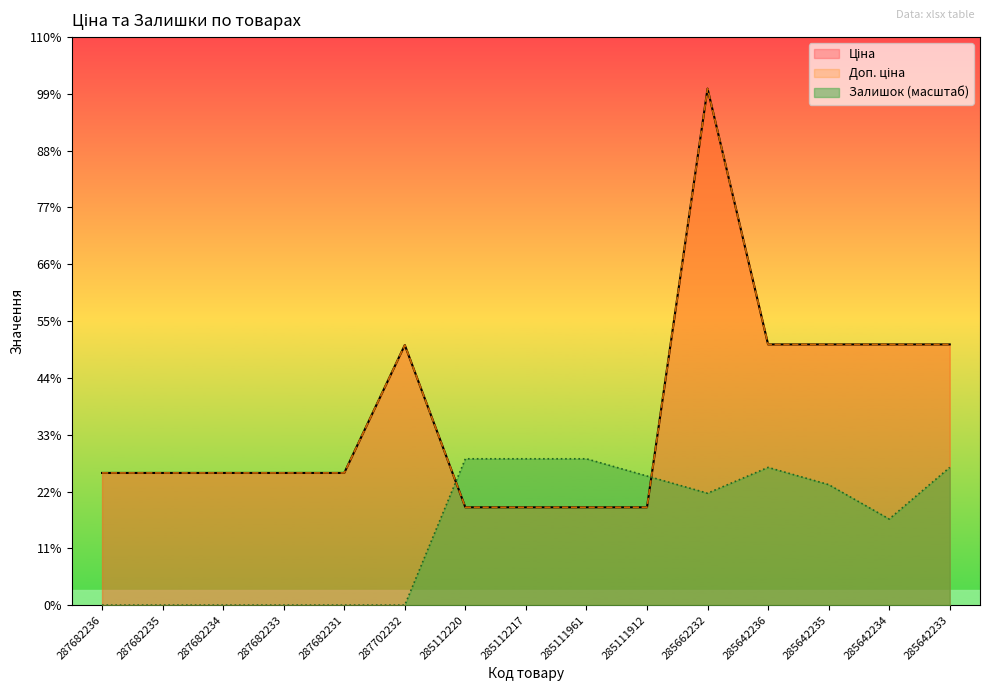

Which series changed the most between 287682234 and 287682231?

Ціна